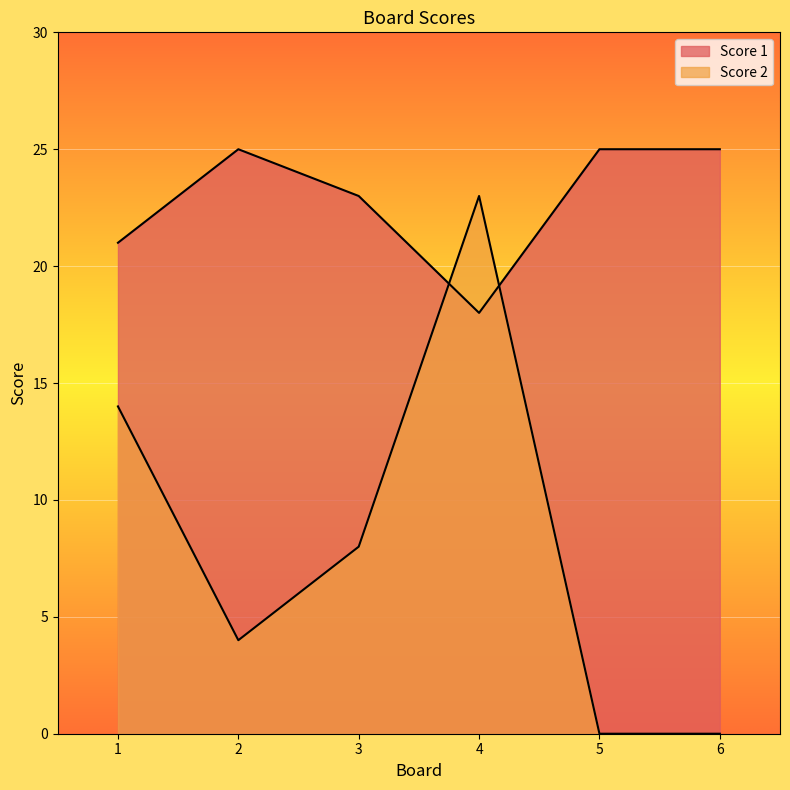

Which category has the highest value in the Score 1 series?

2